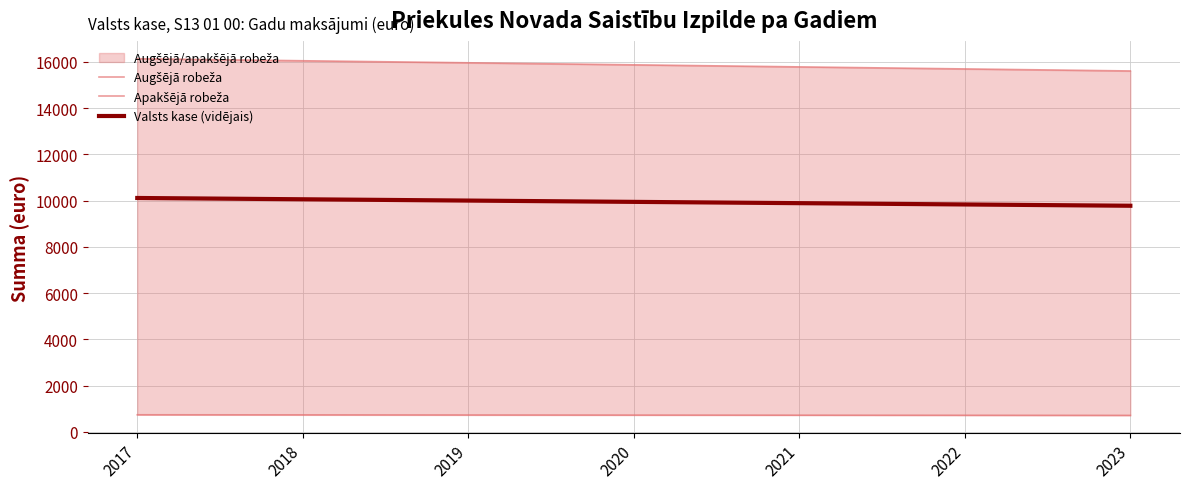

Where does the Augšējā robeža series first go above 15871?

2017